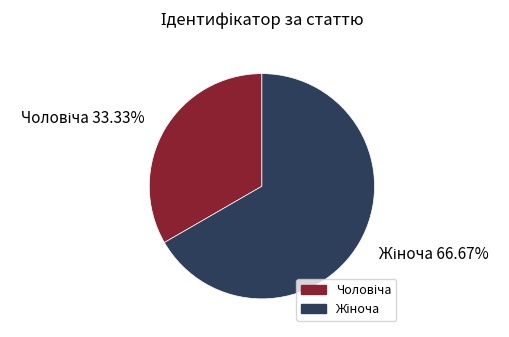

To the nearest percent, what is the difference between the largest and smallest slice percentages?

33%